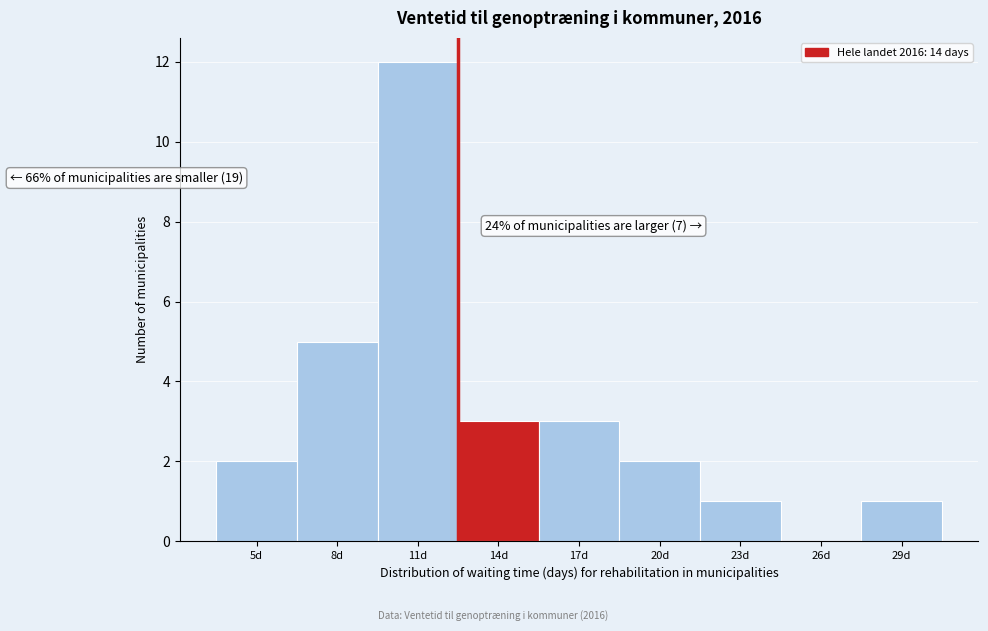

Reading left to right, list all the values displayed in this chart.

5d=2	8d=5	11d=12	14d=3	17d=3	20d=2	23d=1	26d=0	29d=1